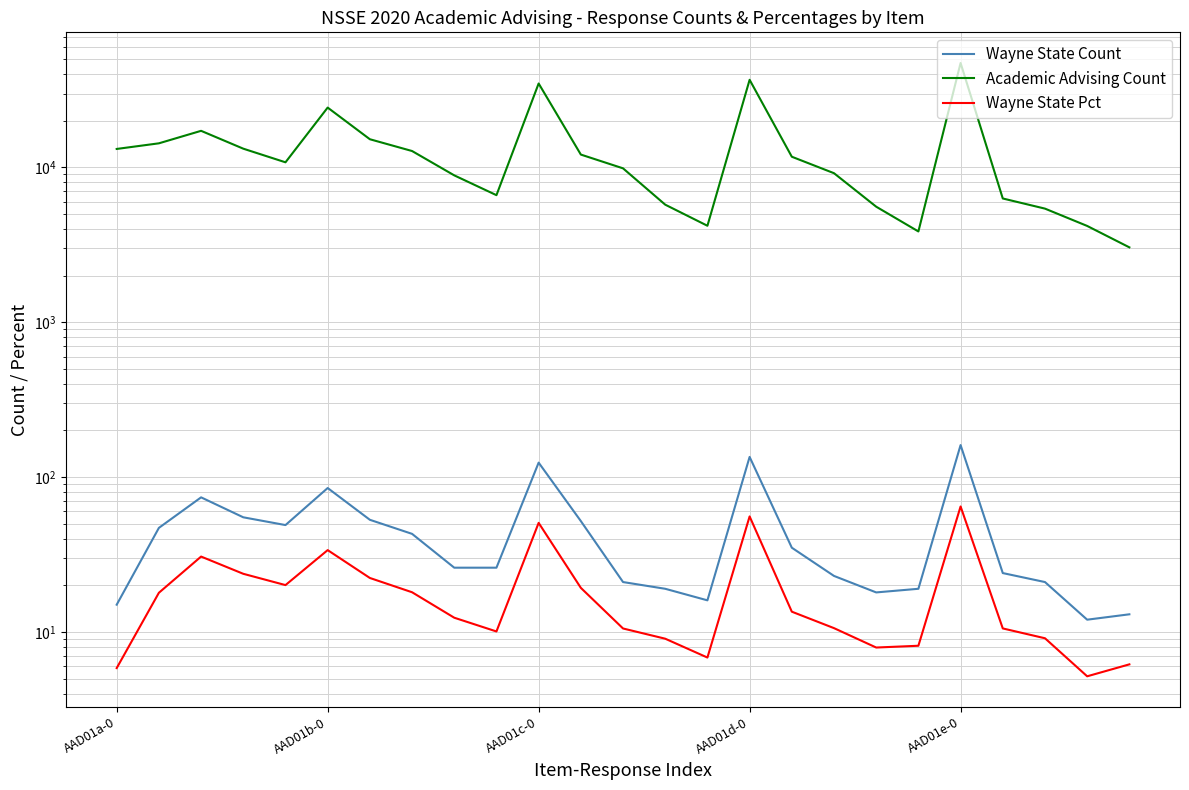

At which label does Wayne State Count reach its peak?

AAD01e-0